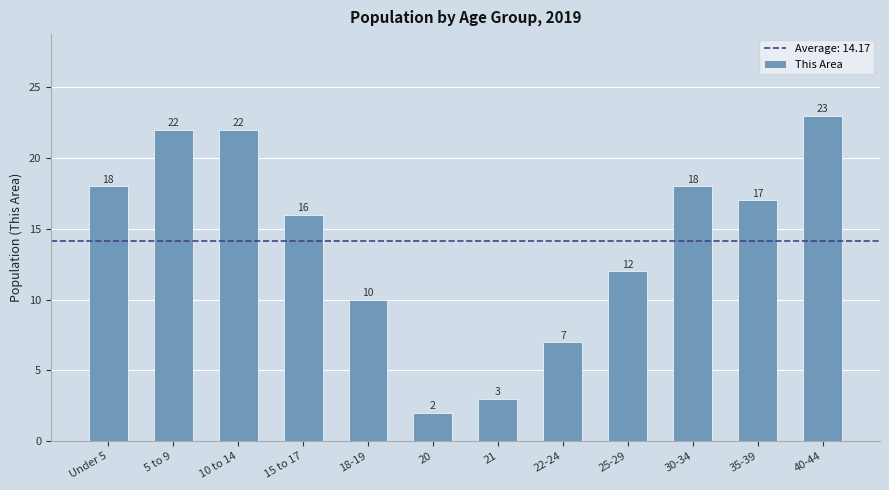

Reading left to right, list all the values displayed in this chart.

18	22	22	16	10	2	3	7	12	18	17	23